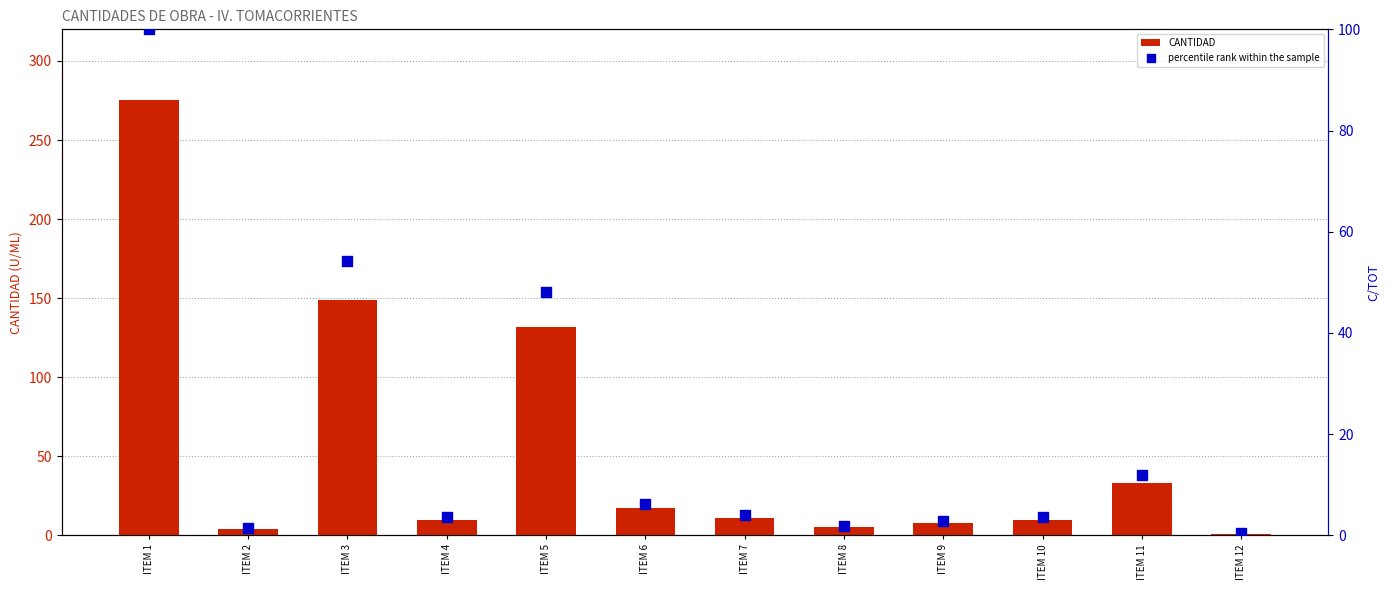

What are all the series names shown in the legend?

CANTIDAD, percentile rank within the sample